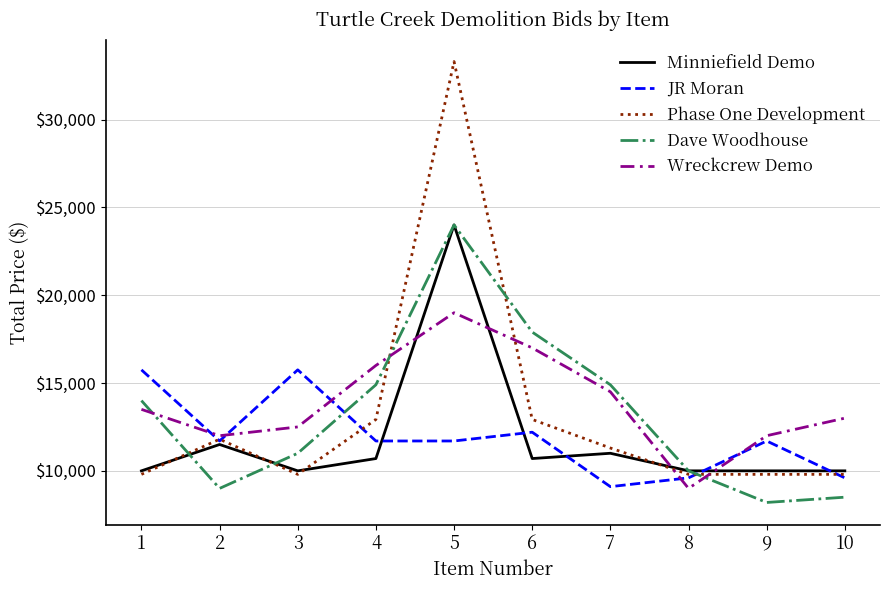

What is the smallest value displayed?

8200